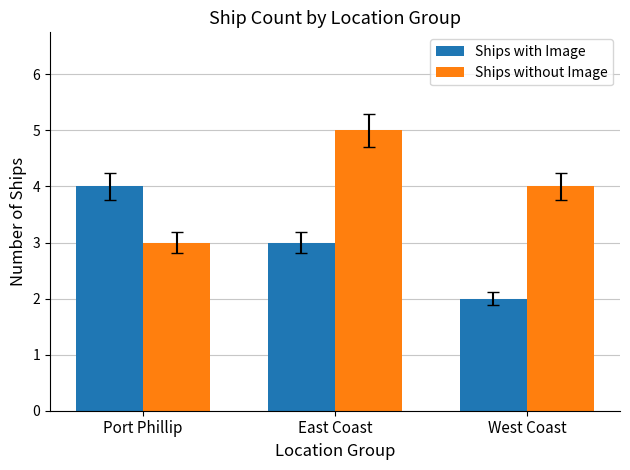

What position from the right is East Coast?

2